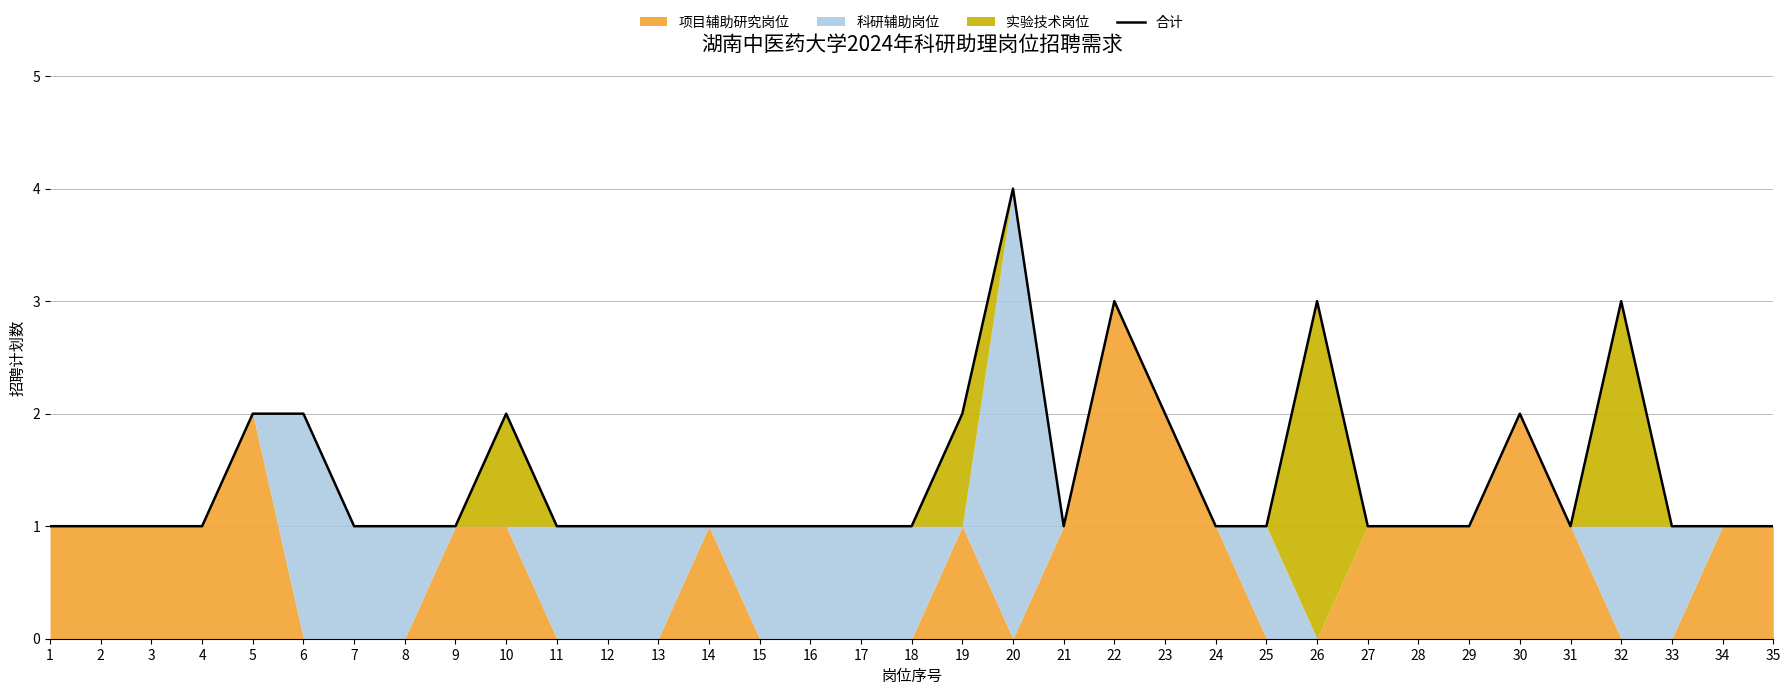

What is the value of the 29th point from the left?

1